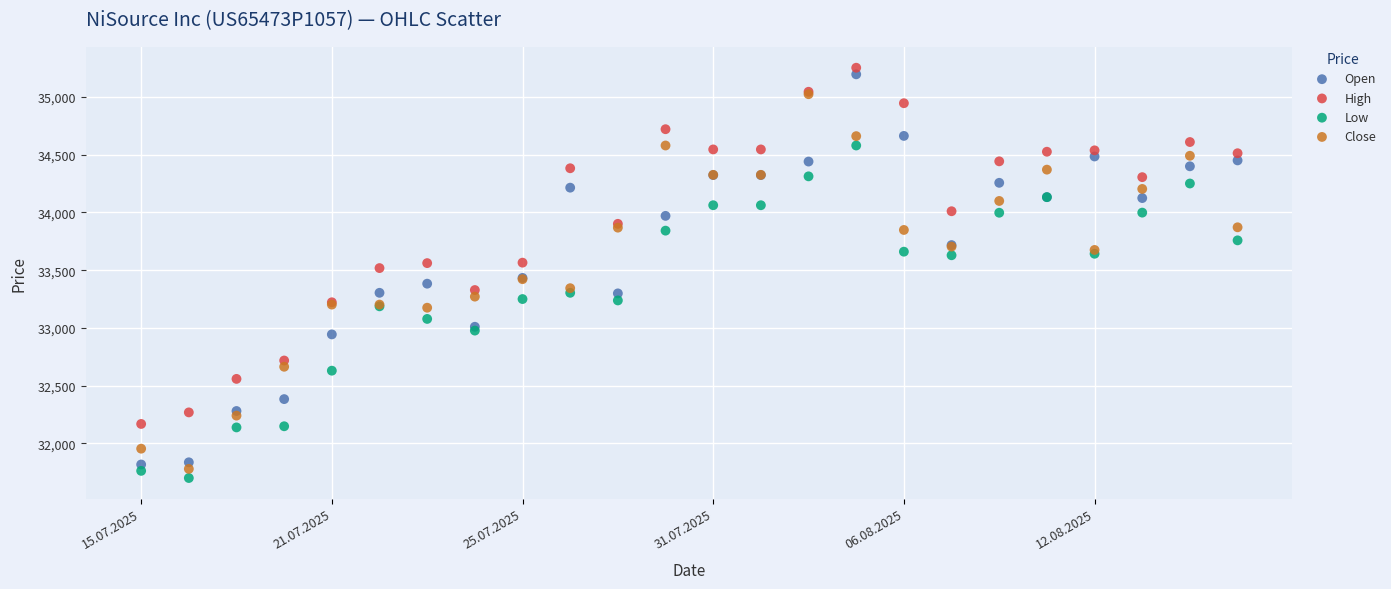

What are all the series names shown in the legend?

Open, High, Low, Close